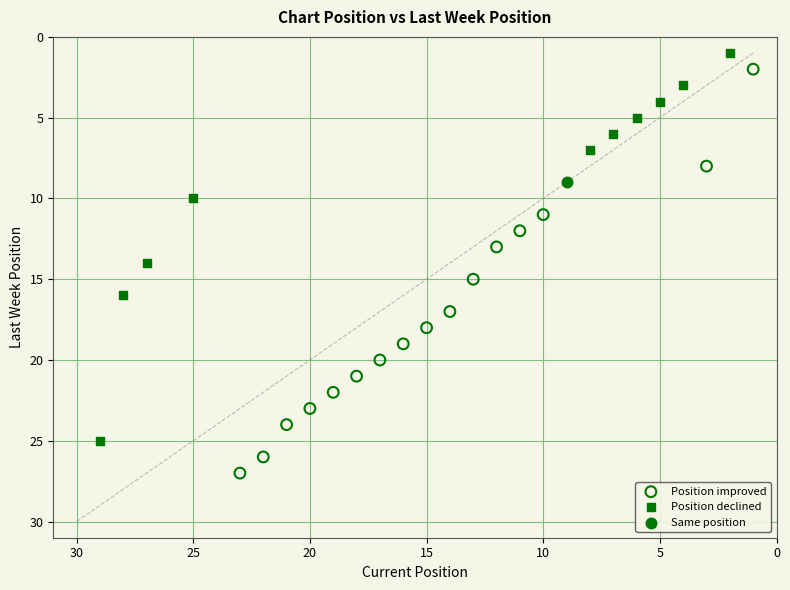

Which series contains the lowest Y value?

Position declined